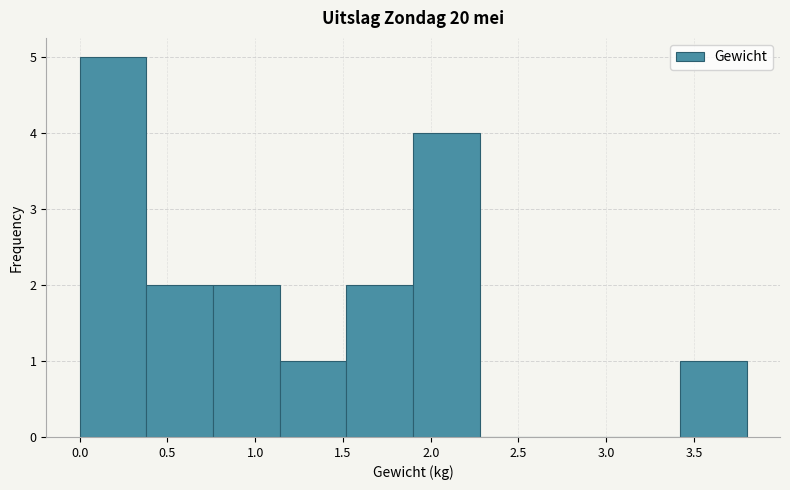

Reading left to right, transcribe this chart: for each bar, give the range it covers on the x-axis and its height. Neither the bar edges nor the heights are printed on the chart, so give them approximately, as read against the axes.

0.00 to 0.38: 5
0.38 to 0.76: 2
0.76 to 1.14: 2
1.14 to 1.52: 1
1.52 to 1.90: 2
1.90 to 2.28: 4
2.28 to 2.66: 0
2.66 to 3.04: 0
3.04 to 3.42: 0
3.42 to 3.80: 1